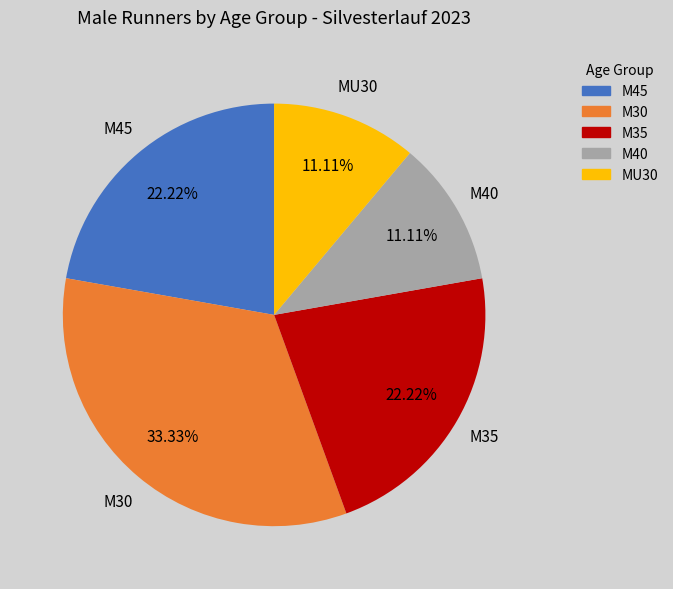

Does any single category account for the majority?

No